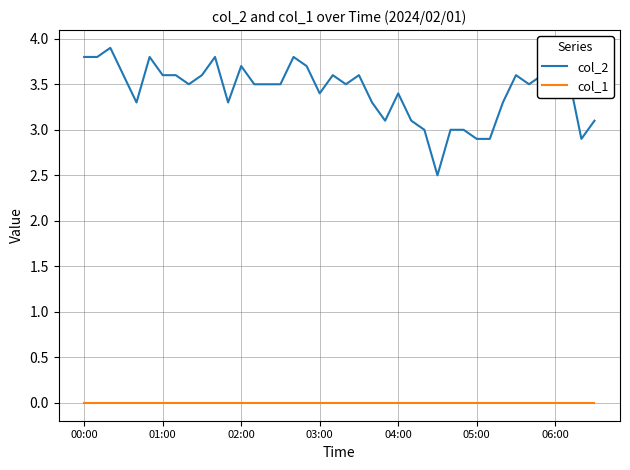

True or false: col_2 and col_1 intersect in this chart.

False